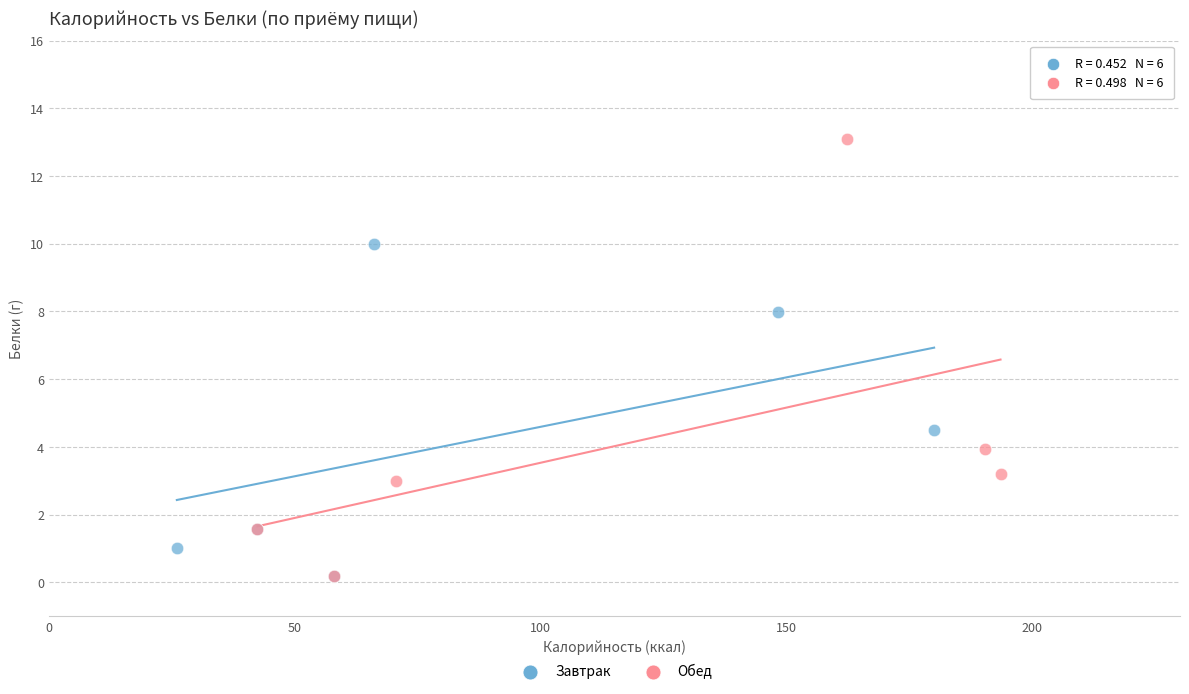

Which series reaches the maximum Y coordinate?

Обед